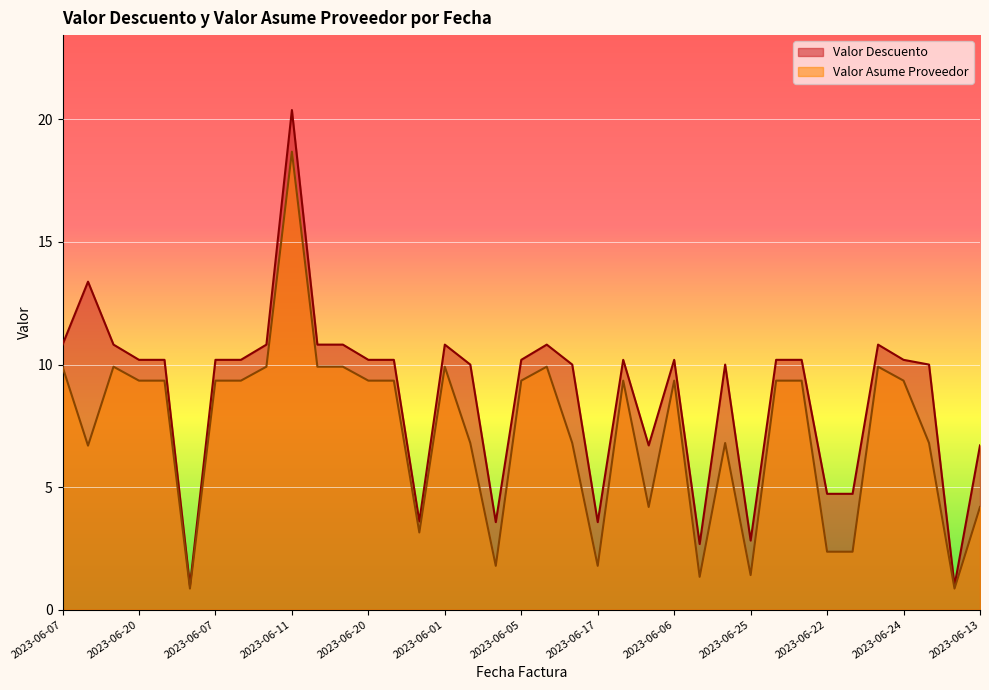

Which has a higher value, 2023-06-17 or 2023-06-16?

2023-06-17